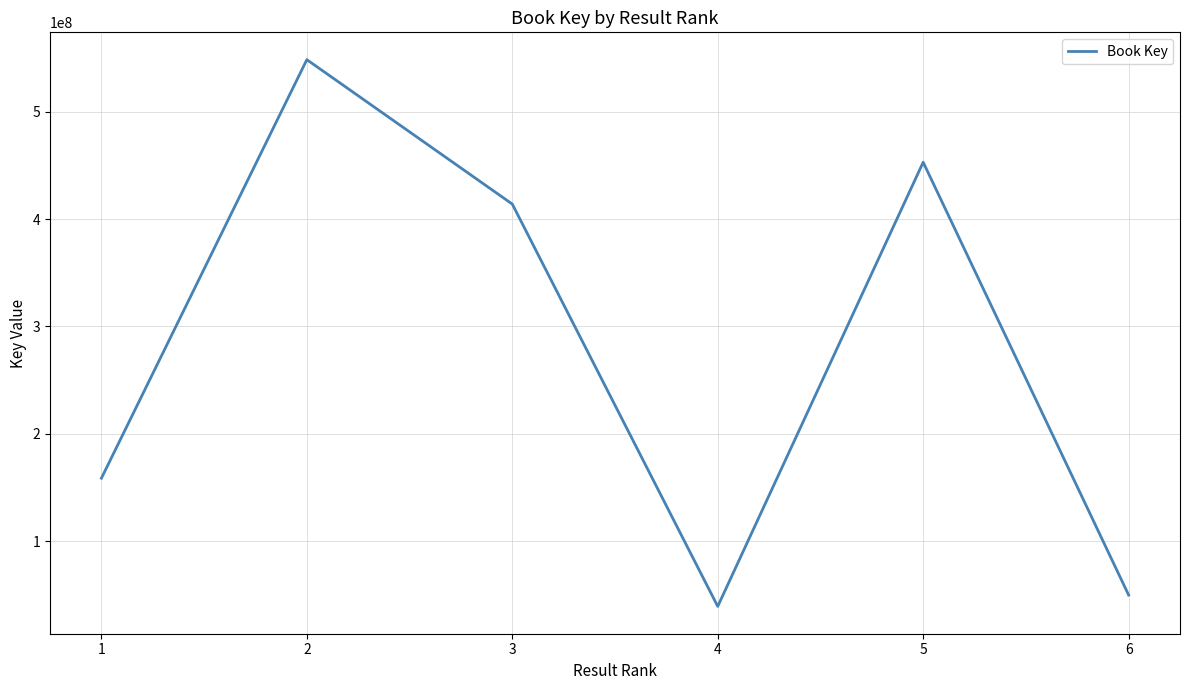

What is the minimum value shown in the chart?

39048722